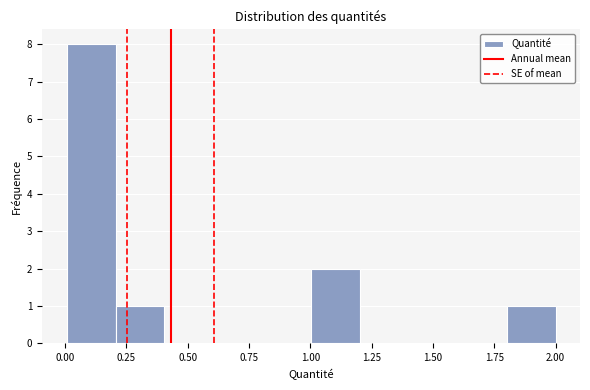

Around what value on the x-axis is the tallest bar? Give the approximate position of its centre, as read against the axis.

0.10